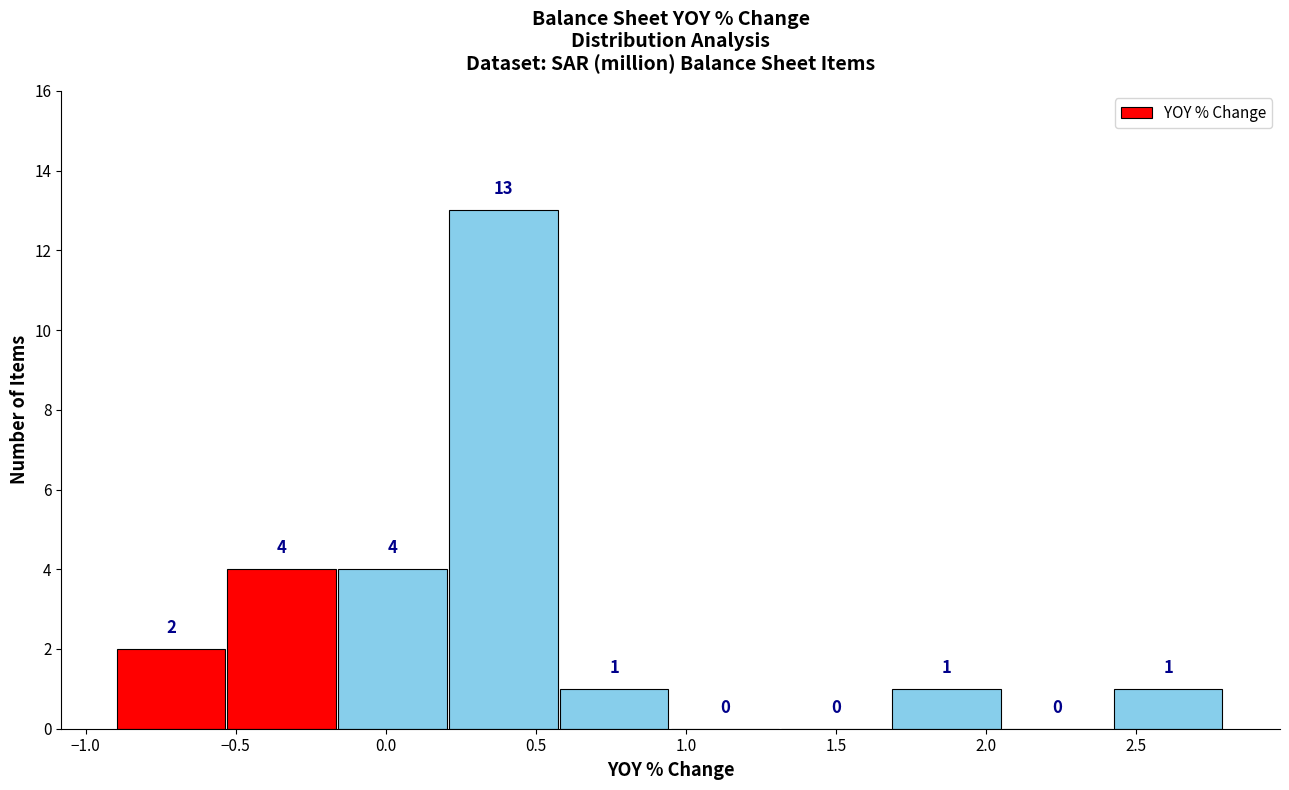

Which range on the x-axis has the tallest bar?

0.20 to 0.60